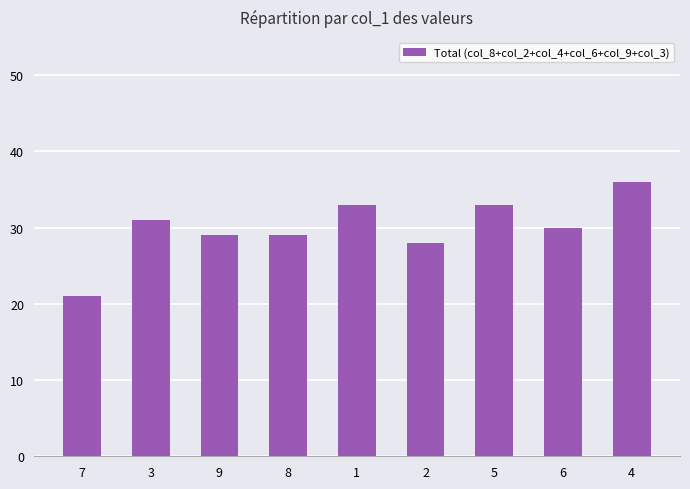

What is the label of the 1st bar from the left?

7